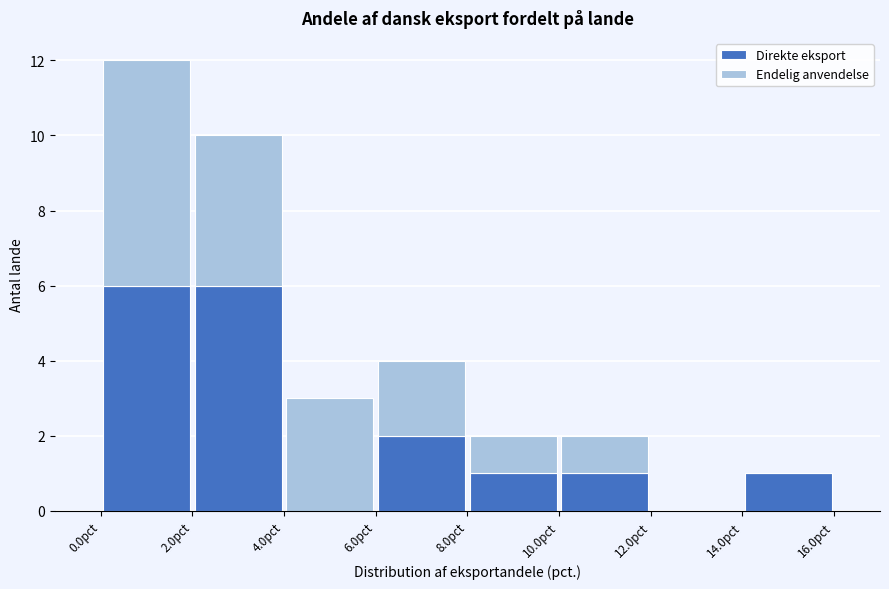

Reading left to right, list every stacked bar in this chart as the range it spans on the x-axis followed by its total height. The values are not printed on the chart, so give them approximately, as read against the axis.

0 to 2: 12
2 to 4: 10
4 to 6: 3
6 to 8: 4
8 to 10: 2
10 to 12: 2
12 to 14: 0
14 to 16: 1